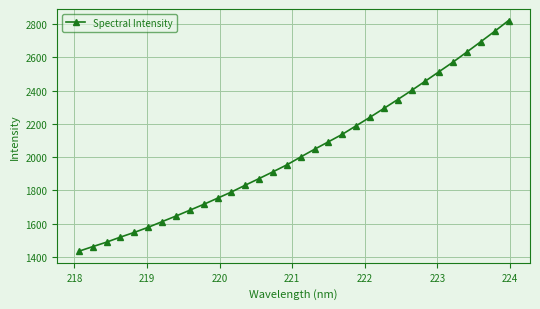

What is the sum of all values?

64980.4